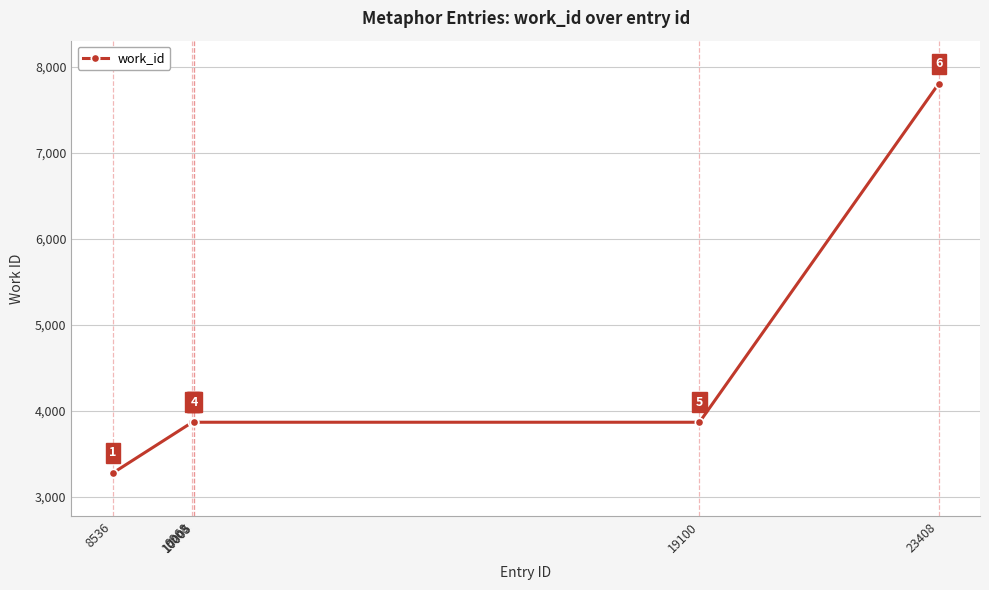

The value at 10005 is 6226. True or false?

False